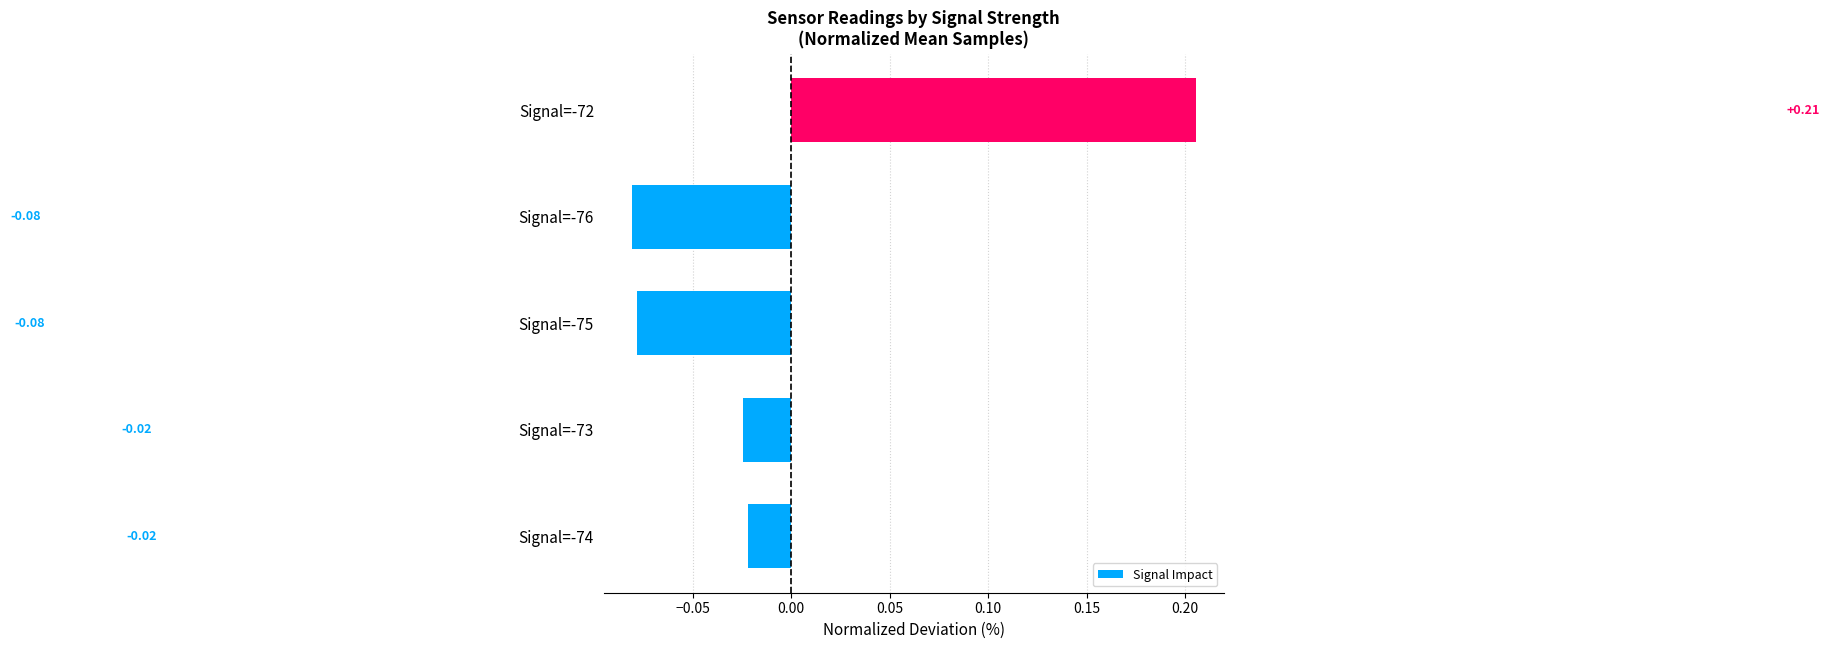

How many values are above zero?

1